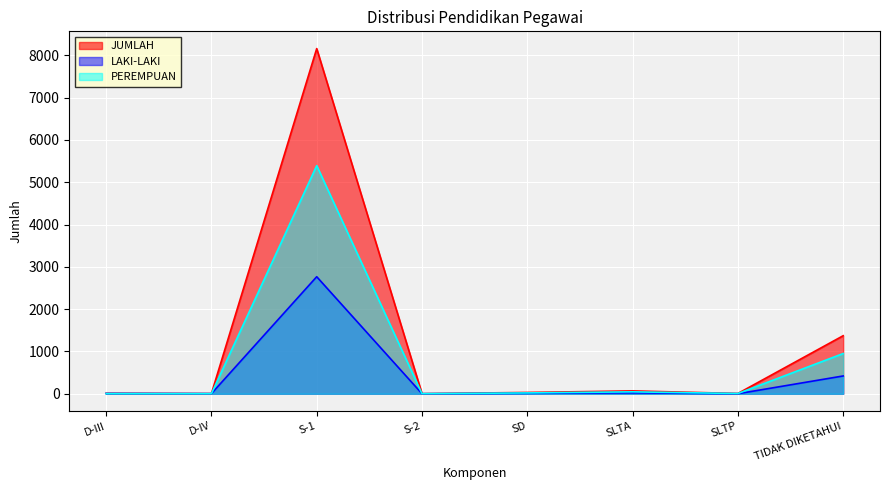

Which has a higher value, SLTA or S-1?

S-1